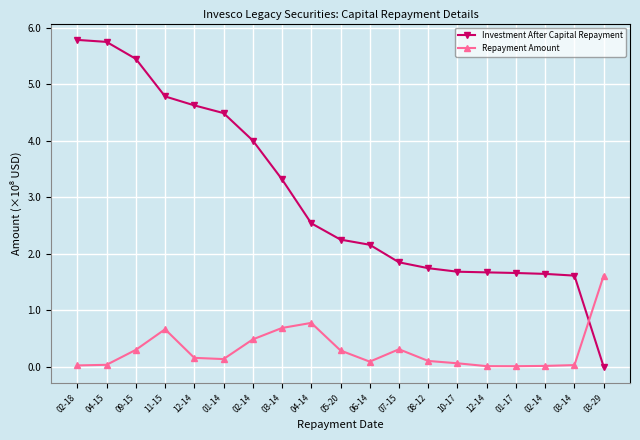

Is this an area chart (filled region under the line)?

No